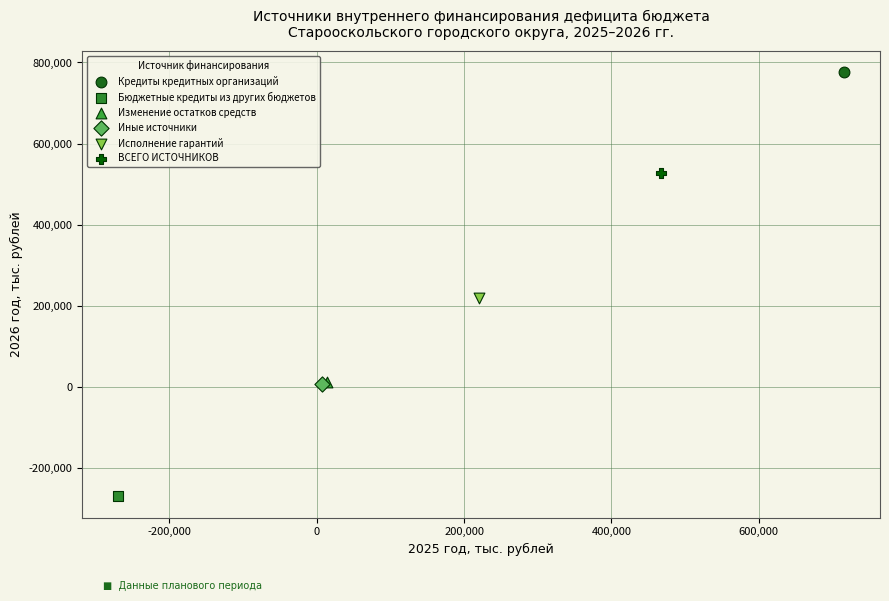

What are all the series names shown in the legend?

Кредиты кредитных организаций, Бюджетные кредиты из других бюджетов, Изменение остатков средств, Иные источники, Исполнение гарантий, ВСЕГО ИСТОЧНИКОВ